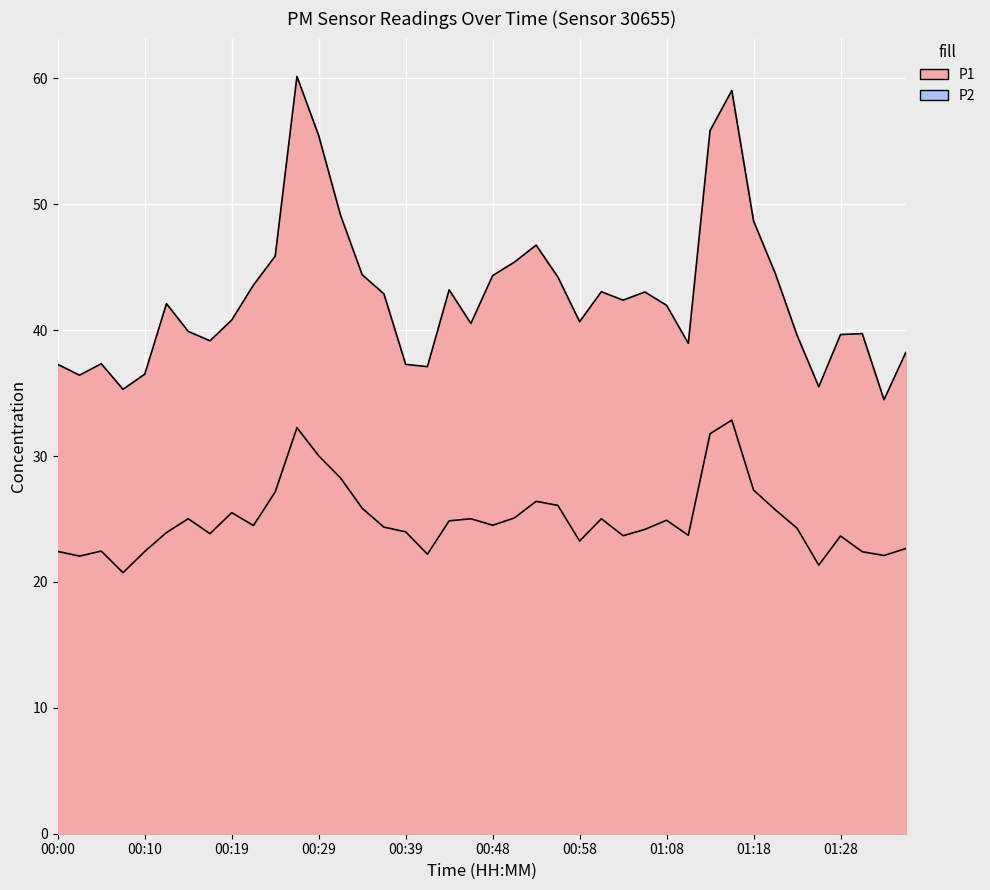

What is the difference between the maximum and minimum values in the P1 series?

25.7